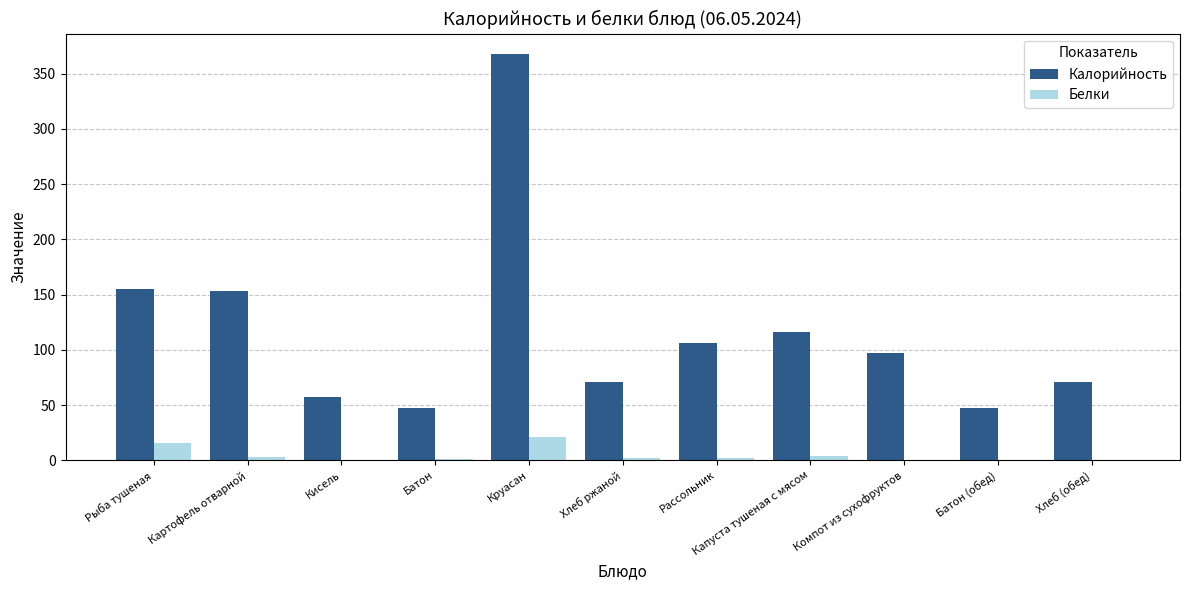

Which series has the largest total across all categories?

Калорийность